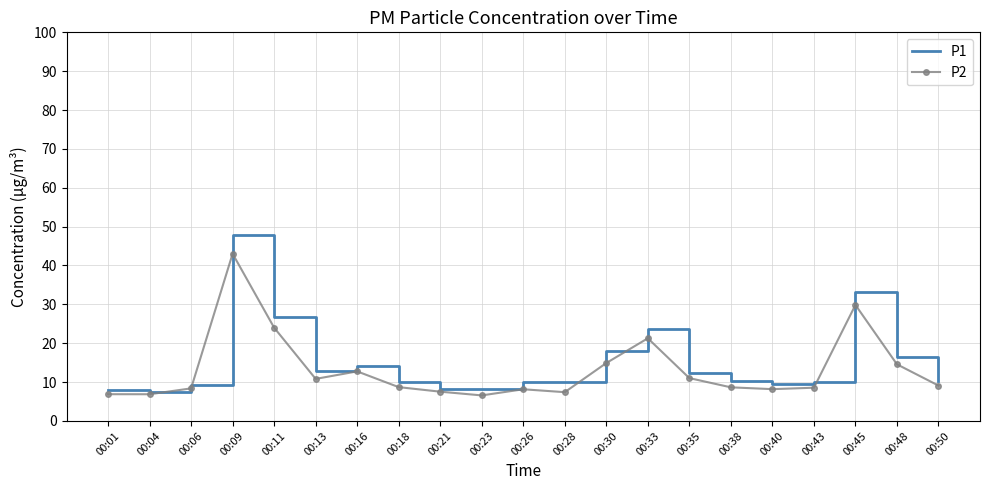

The value of P1 at 00:50 is 10.2. True or false?

True